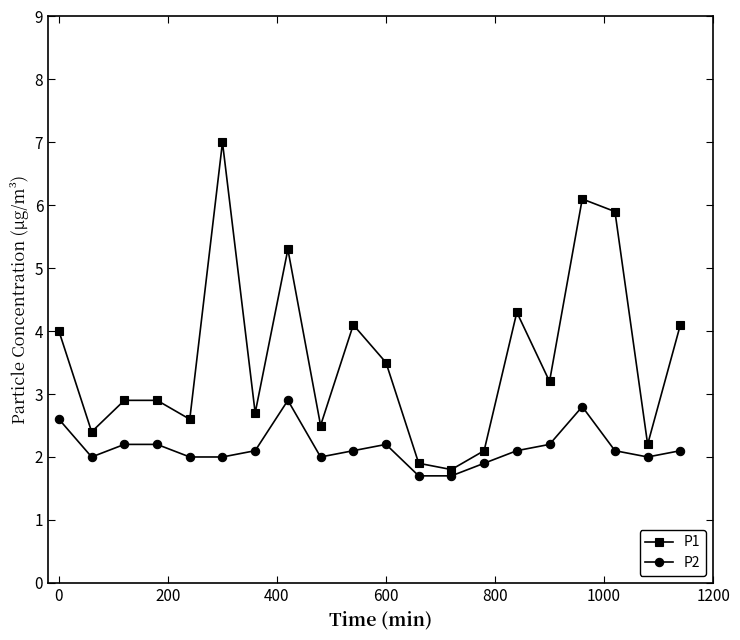

How many distinct data groups are displayed?

2